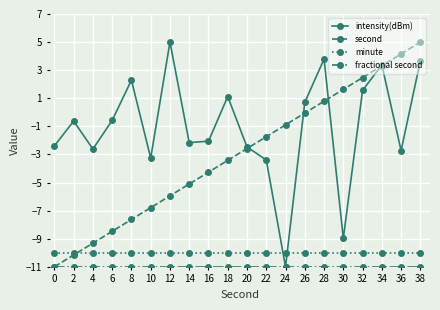

True or false: second has more than 1 interior local peaks.

False